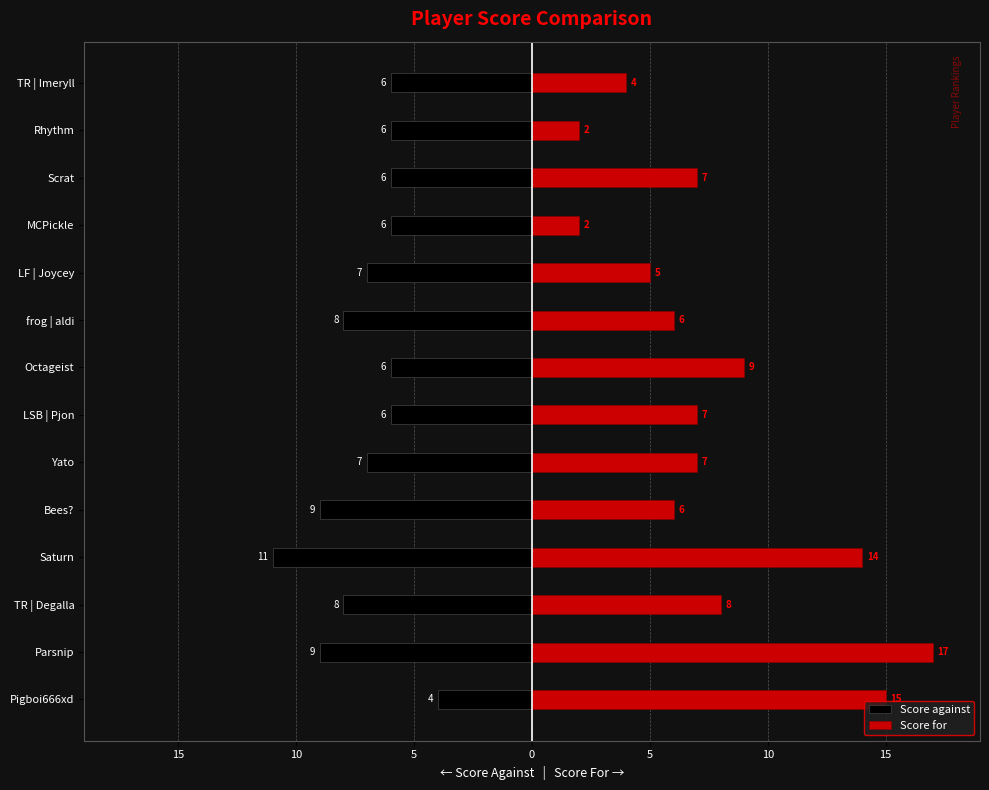

What is the sum of all Score against values?

-99